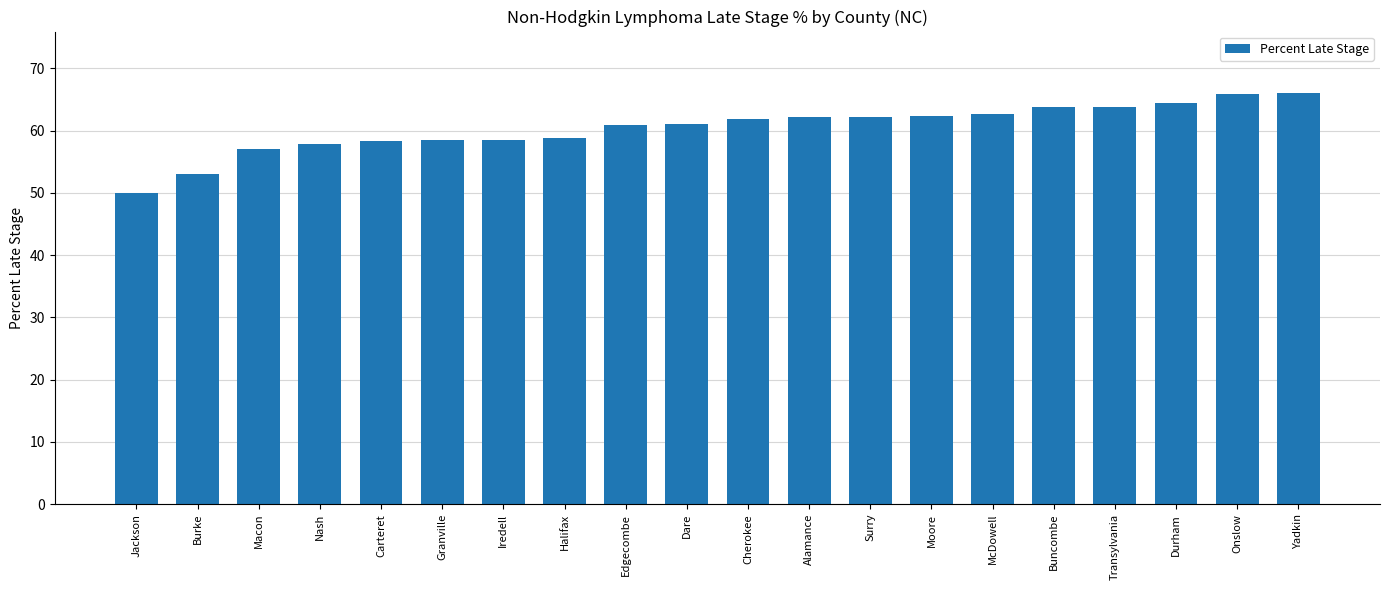

Count the number of data series in this chart.

1